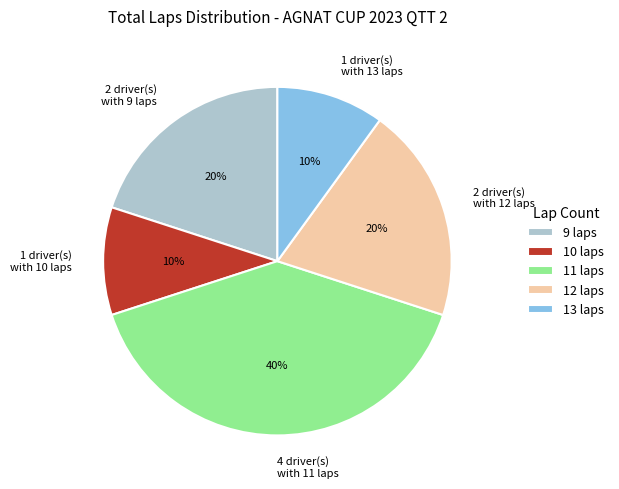

To the nearest percent, what portion does 1 driver(s) with 13 laps represent?

10%